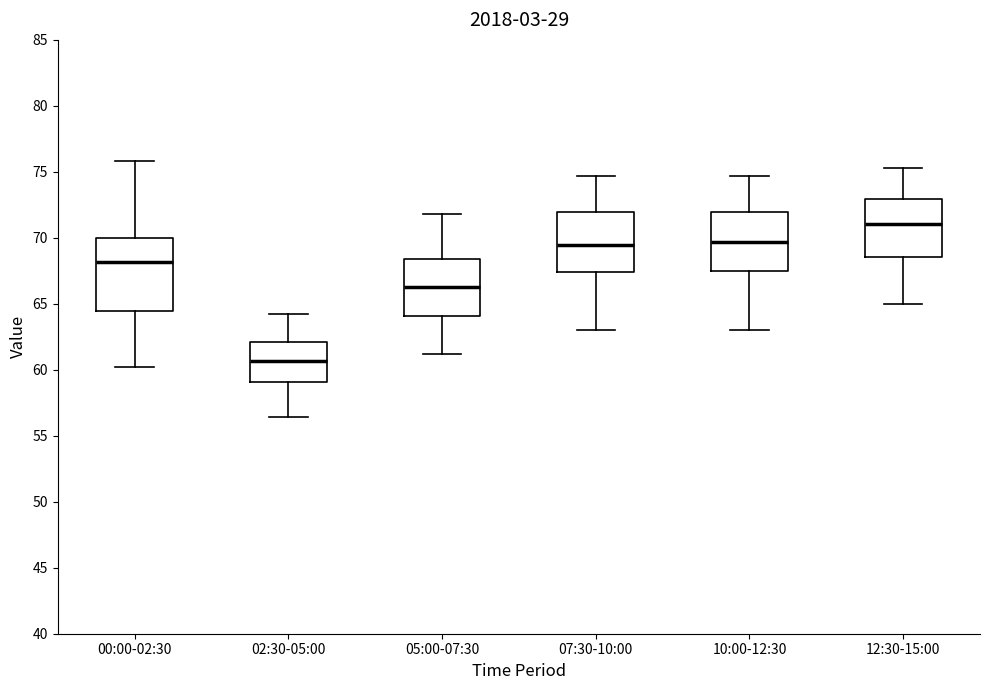

Which box's median line is the lowest?

02:30-05:00